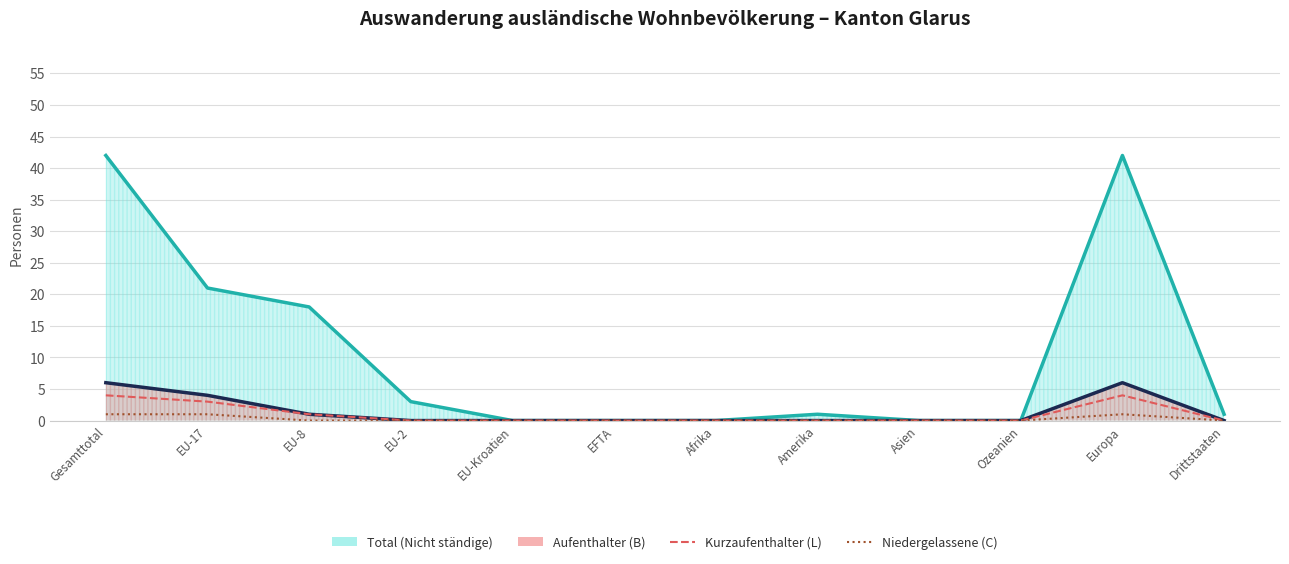

Between EU-2 and Europa, which is larger?

Europa